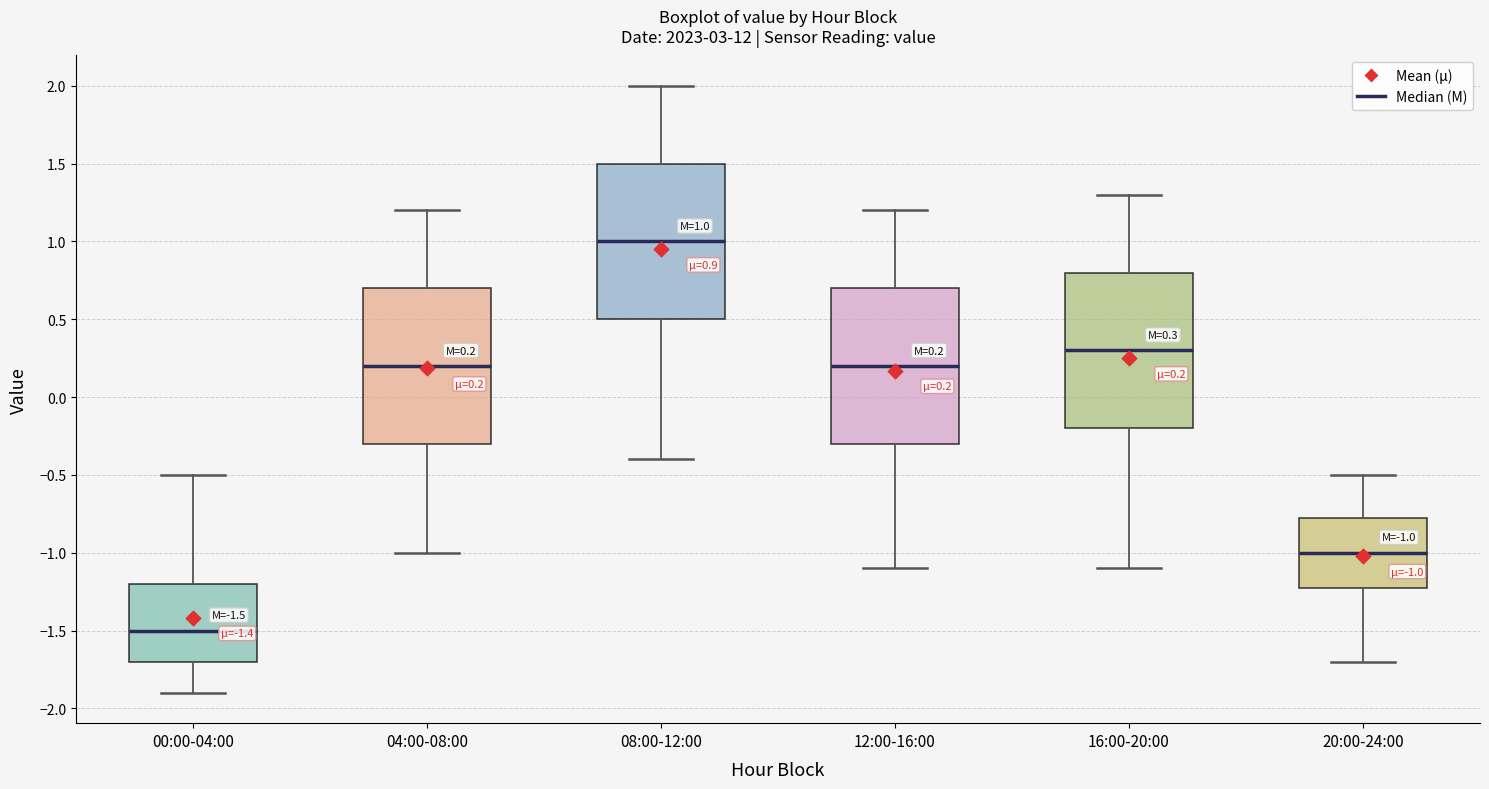

Which box's median line is the highest?

08:00-12:00